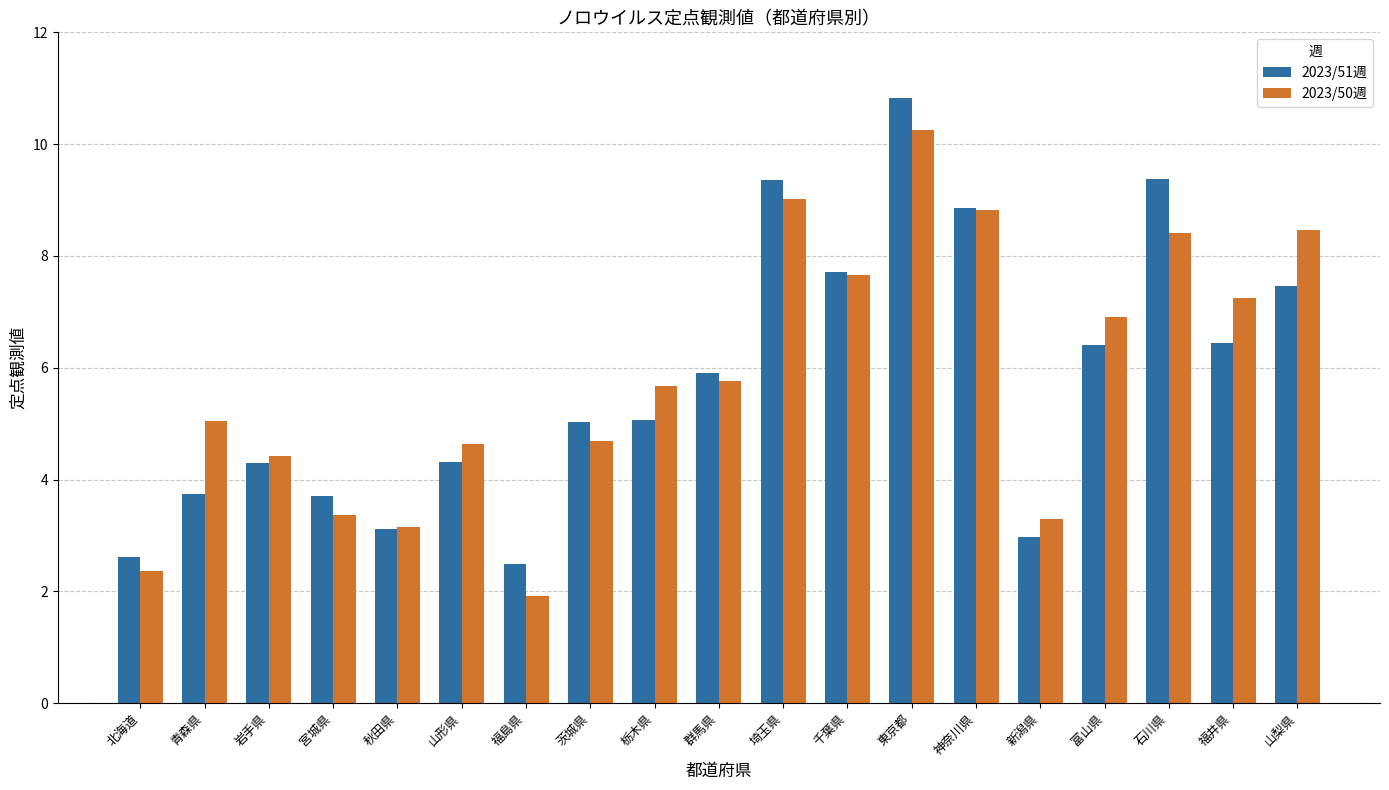

The 2023/50週 series shows 2.4 at 福井県. True or false?

False